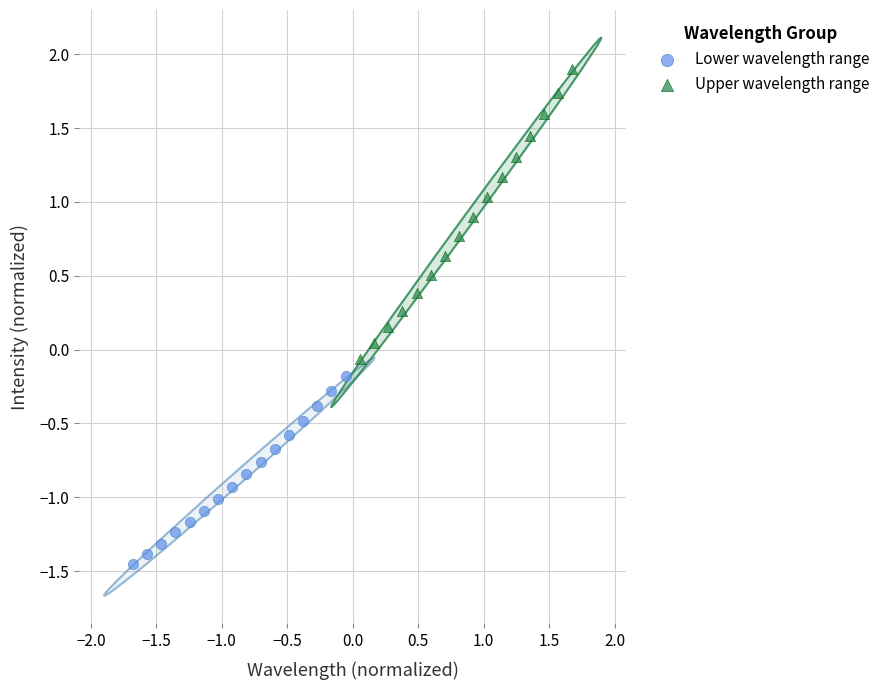

Which series contains the lowest Y value?

Lower wavelength range